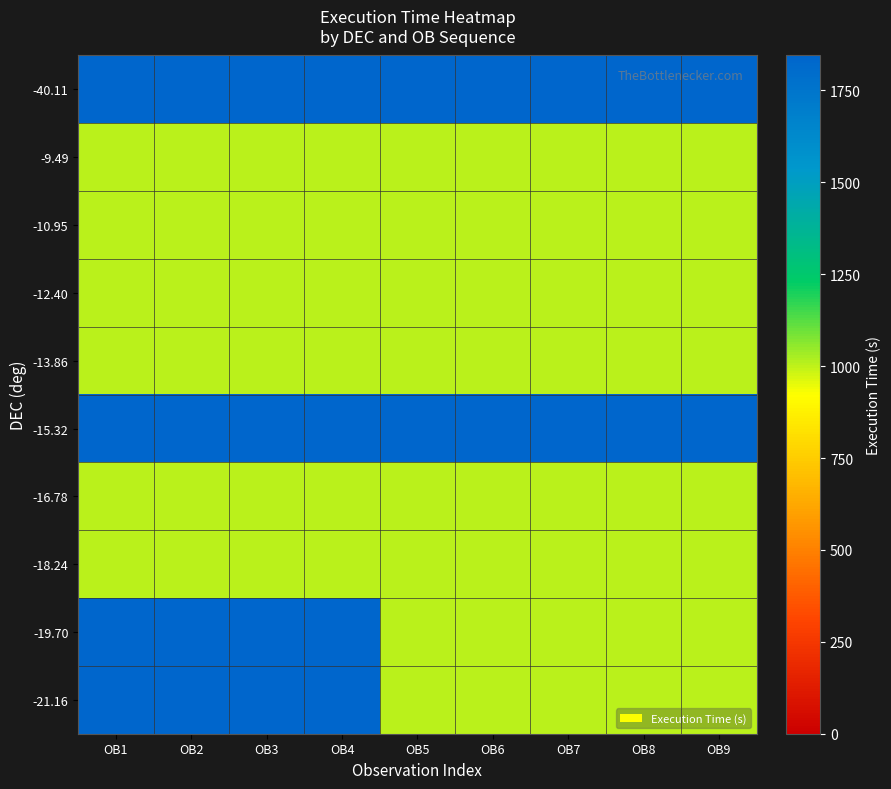

At which category does the chart reach its minimum across all series?

OB1